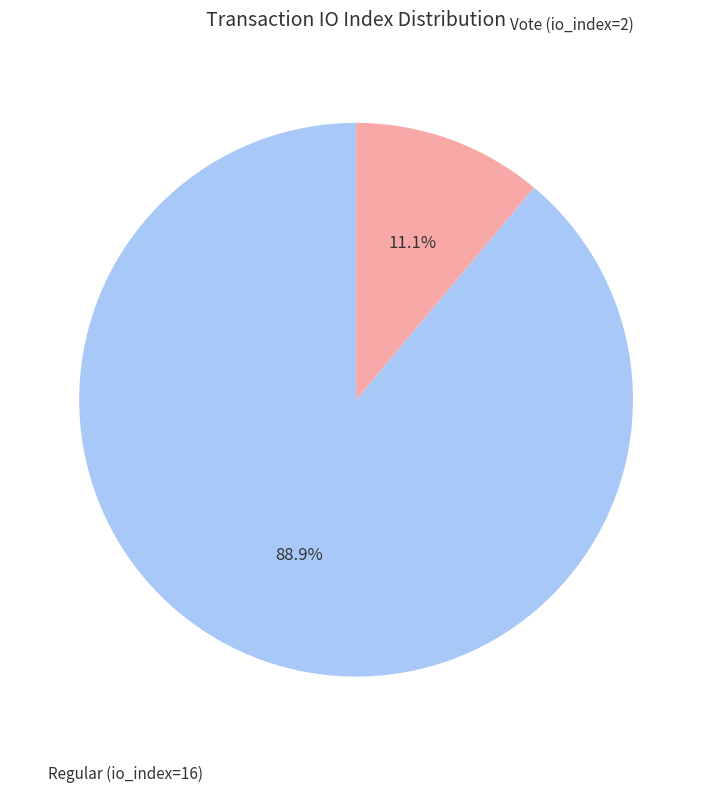

Is there any slice that represents more than half of the pie?

Yes